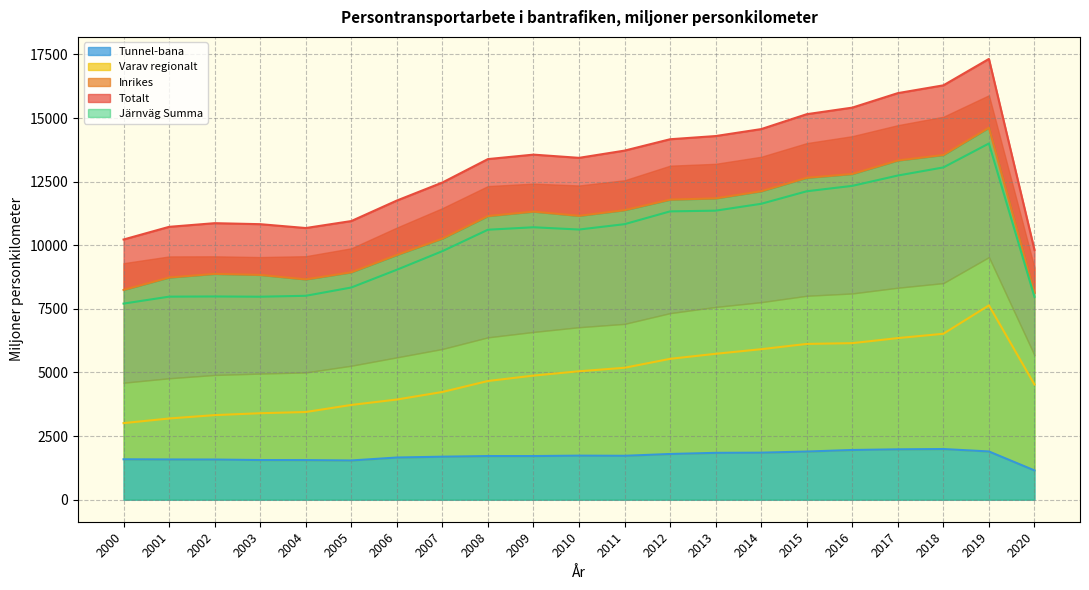

What is the average value of the Järnväg Summa series?

10856.4